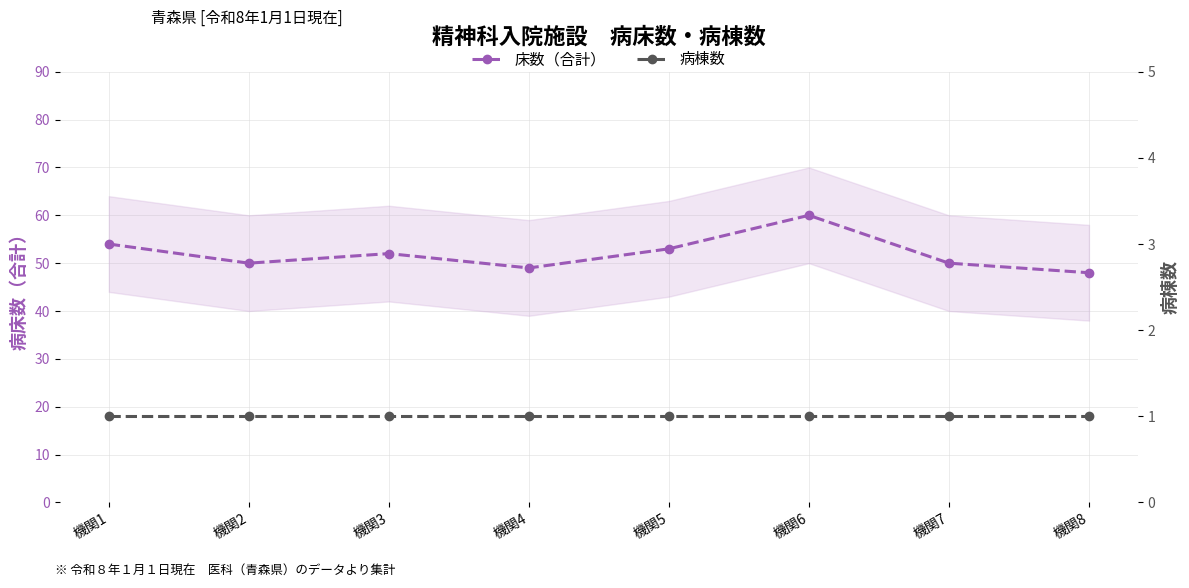

At which category is the sum across all series the highest?

機関6